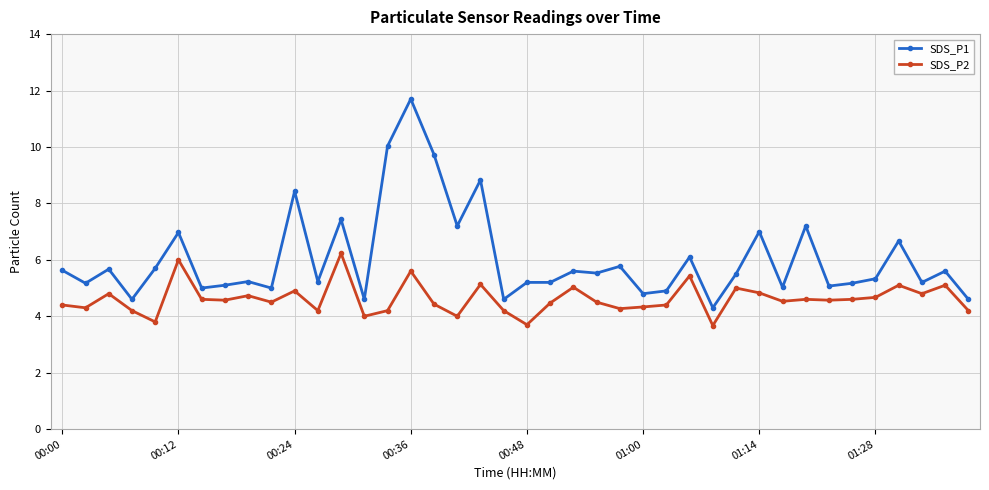

Rank the series by their maximum value, from highest to lowest.

SDS_P1, SDS_P2